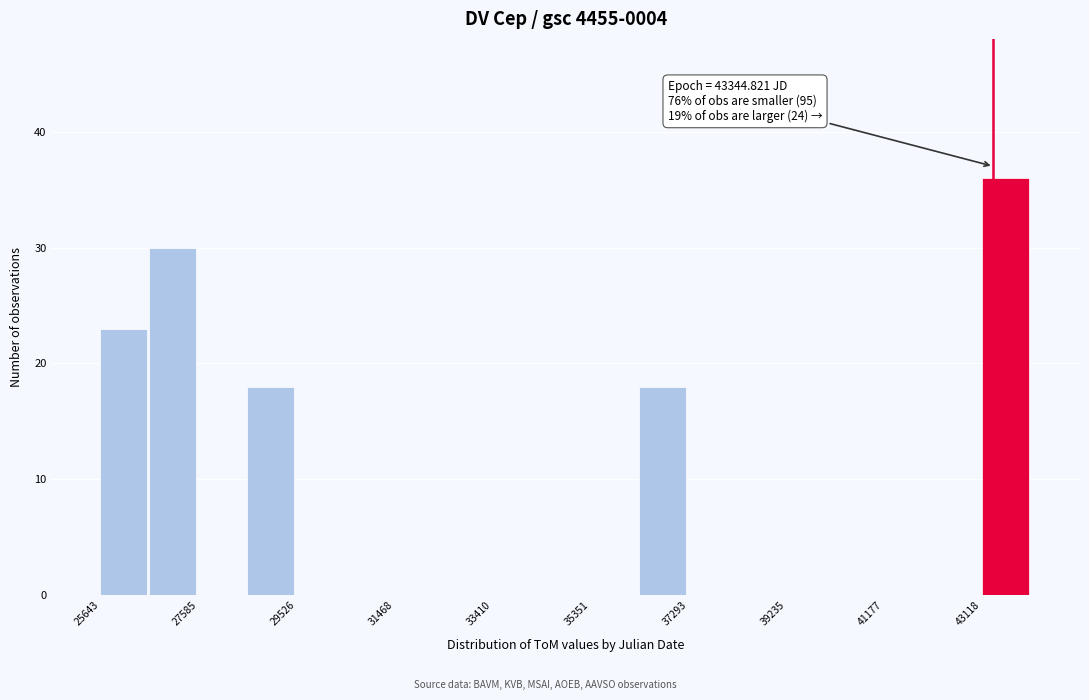

Over which range of the x-axis is the bar tallest?

43200 to 44000